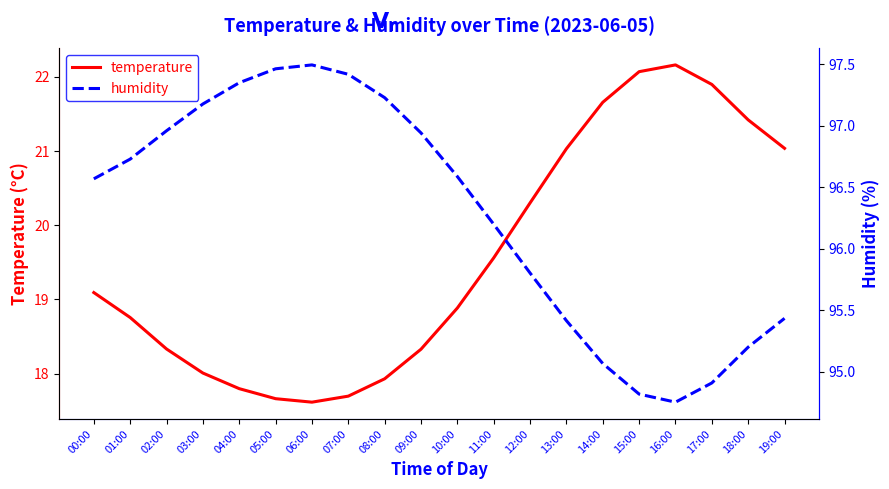

Reading left to right, what are all the values shown in this chart?

temperature: 19.1	18.8	18.3	18.0	17.8	17.7	17.6	17.7	17.9	18.3	18.9	19.6	20.3	21.0	21.7	22.1	22.2	21.9	21.4	21.0
humidity: 96.6	96.7	97.0	97.2	97.3	97.5	97.5	97.4	97.2	96.9	96.6	96.2	95.8	95.4	95.1	94.8	94.8	94.9	95.2	95.4